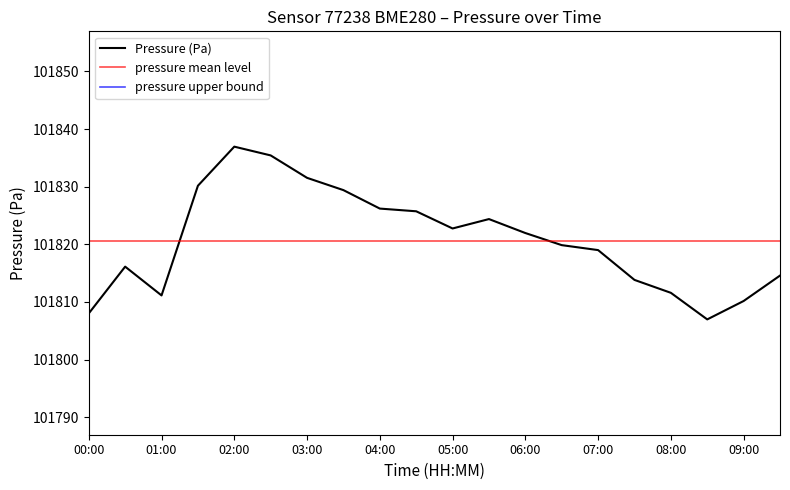

What is the value of the 2nd point from the left?

101816.1